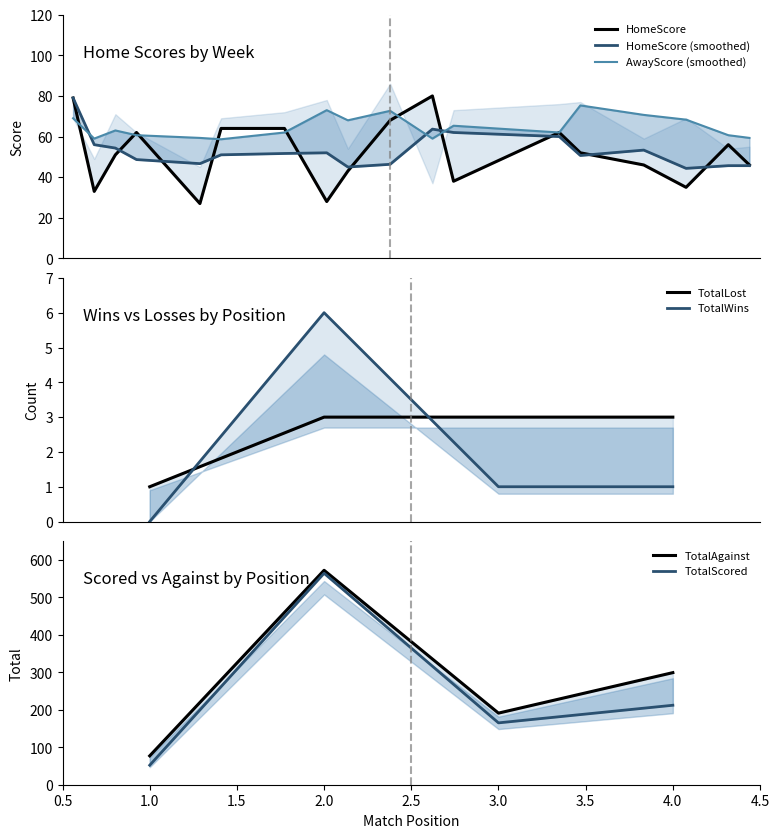

What is the average value?

52